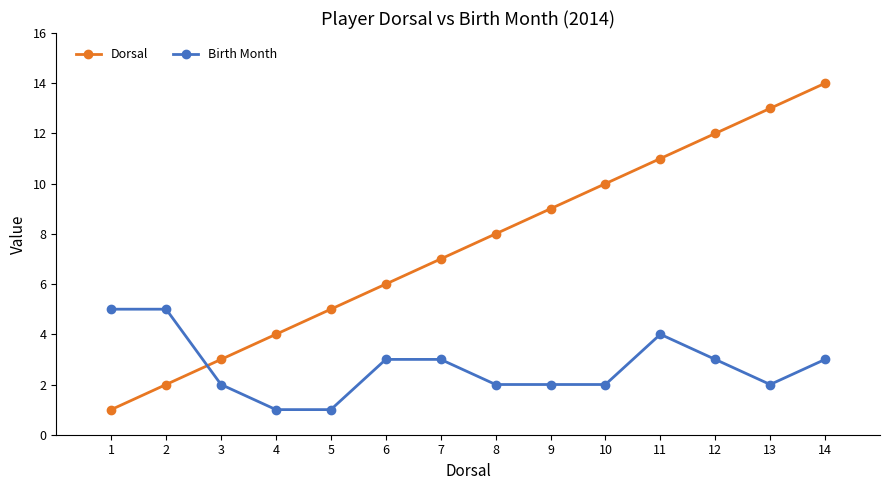

Which series ends up on top after the final intersection of Birth Month and Dorsal?

Dorsal